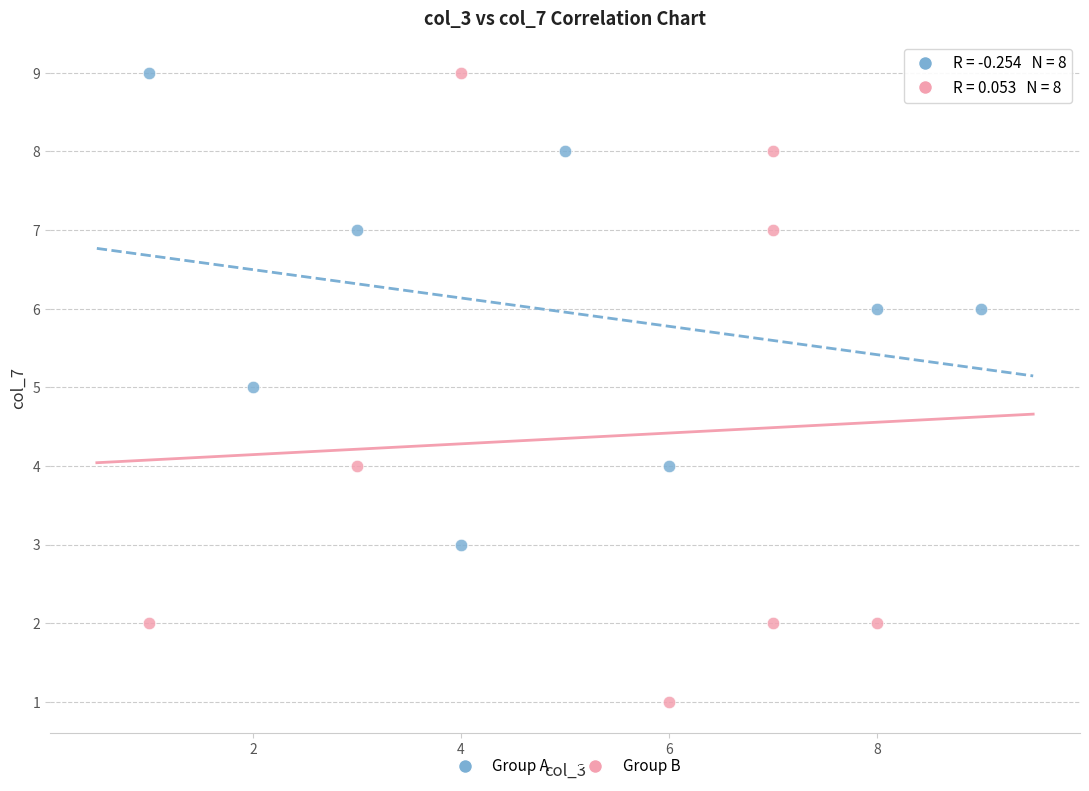

Which series contains the lowest Y value?

Group B